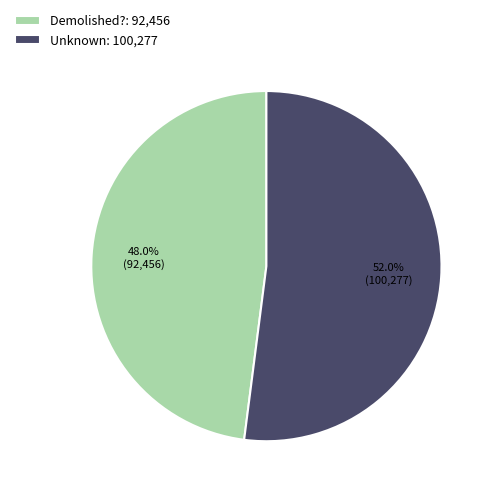

Rank the categories by value from lowest to highest.

Demolished?, Unknown